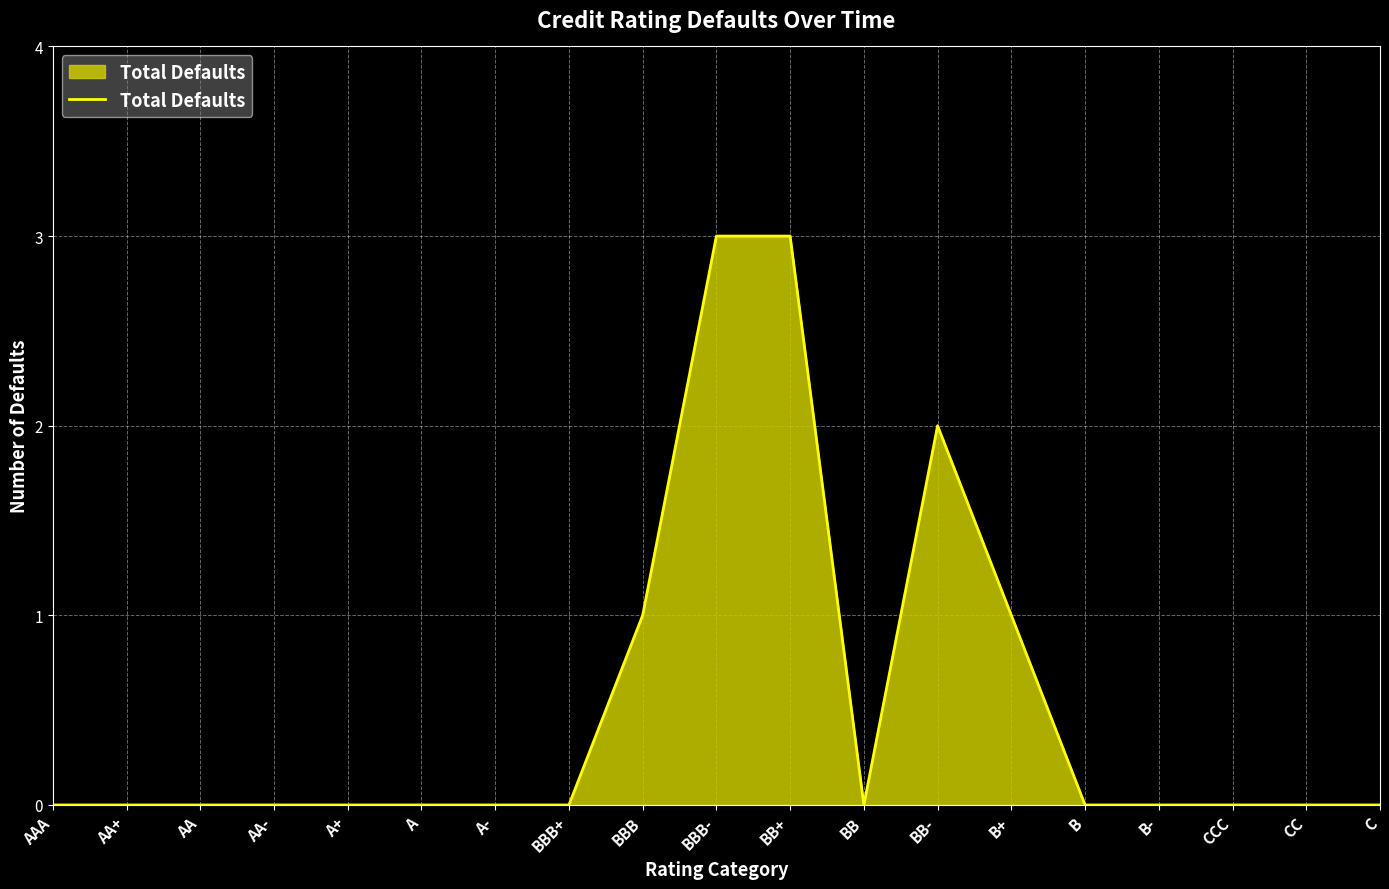

What position from the left is BBB?

9